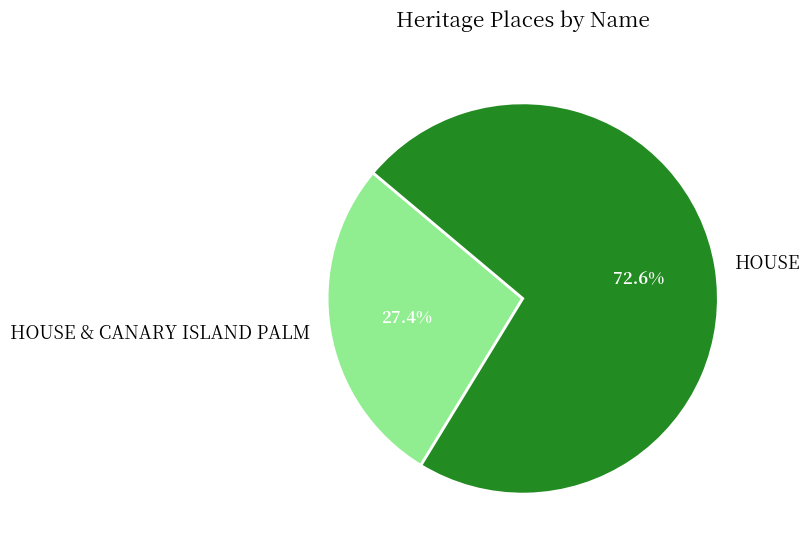

How many slices are in this pie chart?

2